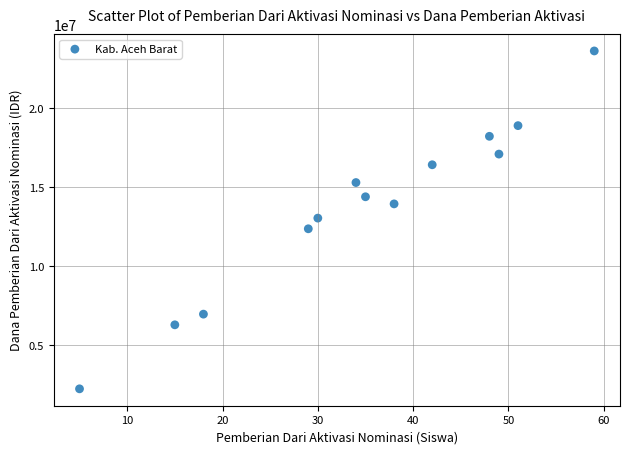

What is the range of Y values (max minus min)?

21375000